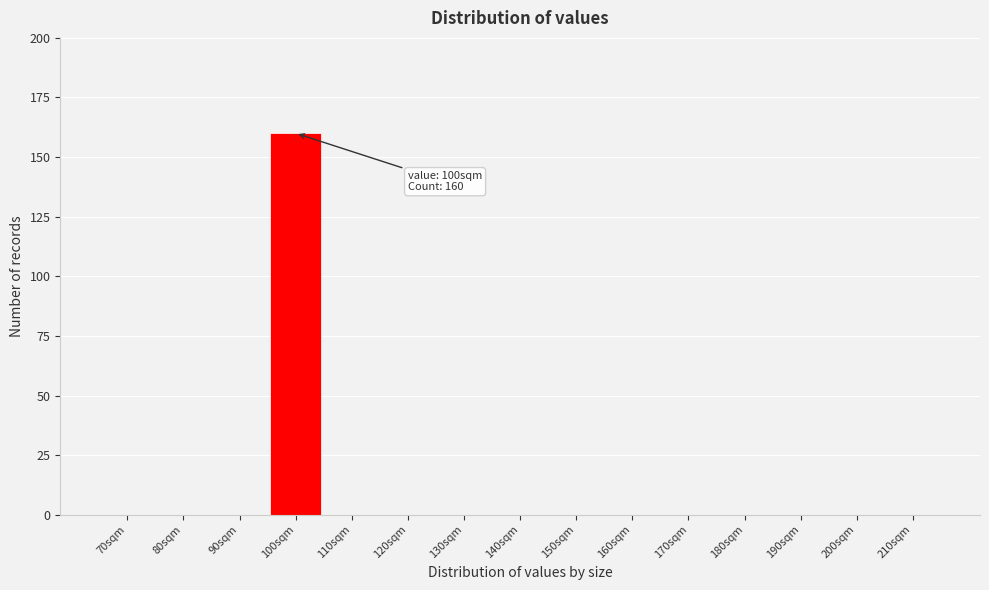

Reading left to right, list all the values displayed in this chart.

70sqm=0	80sqm=0	90sqm=0	100sqm=160	110sqm=0	120sqm=0	130sqm=0	140sqm=0	150sqm=0	160sqm=0	170sqm=0	180sqm=0	190sqm=0	200sqm=0	210sqm=0